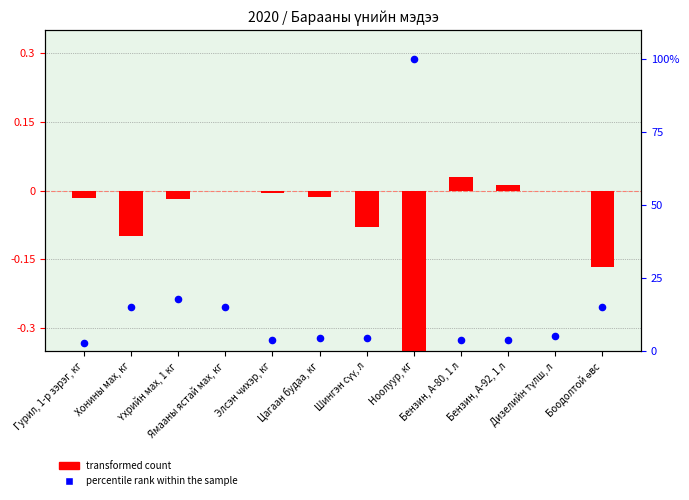

Which series has the largest Y range (max minus min)?

percentile rank within the sample